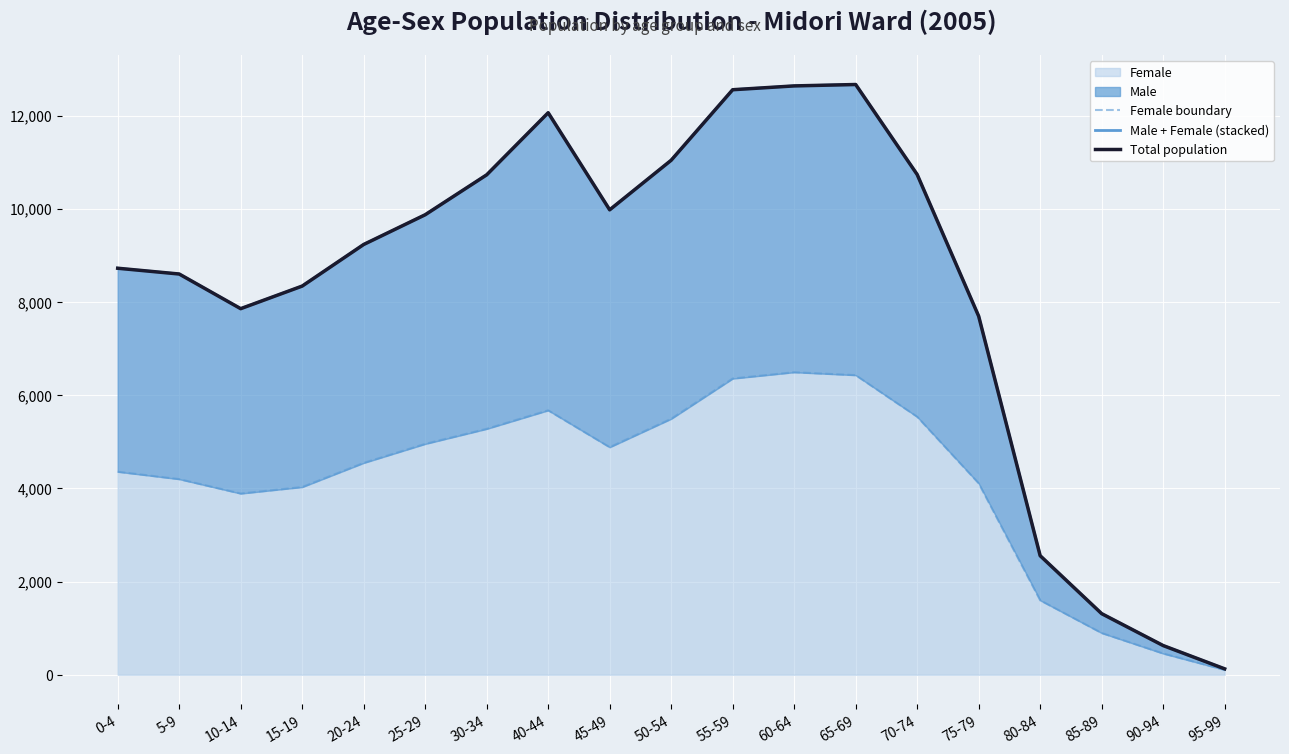

Rank the categories by Male + Female (stacked) value from highest to lowest.

65-69, 60-64, 55-59, 40-44, 50-54, 70-74, 30-34, 45-49, 25-29, 20-24, 0-4, 5-9, 15-19, 10-14, 75-79, 80-84, 85-89, 90-94, 95-99